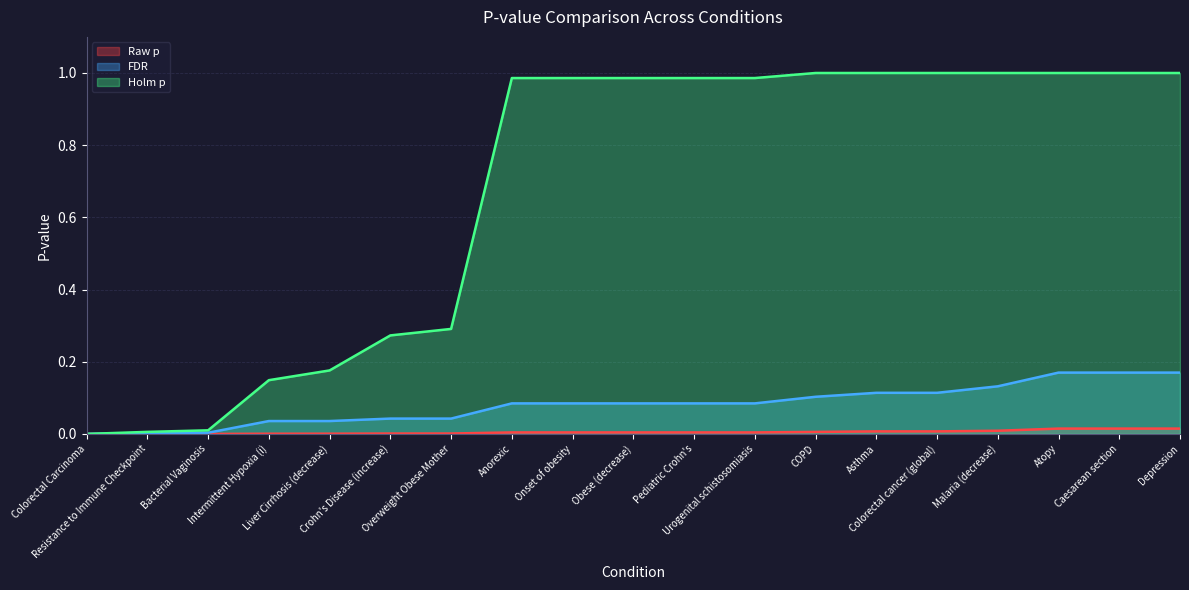

Reading left to right, extract all data points from this chart.

Raw p: 0.0	0.0	0.0	0.0	0.0	0.0	0.0	0.0	0.0	0.0	0.0	0.0	0.0	0.0	0.0	0.0	0.0	0.0	0.0
FDR: 0.0	0.0	0.0	0.0	0.0	0.0	0.0	0.1	0.1	0.1	0.1	0.1	0.1	0.1	0.1	0.1	0.2	0.2	0.2
Holm p: 0.0	0.0	0.0	0.1	0.2	0.3	0.3	1.0	1.0	1.0	1.0	1.0	1.0	1.0	1.0	1.0	1.0	1.0	1.0